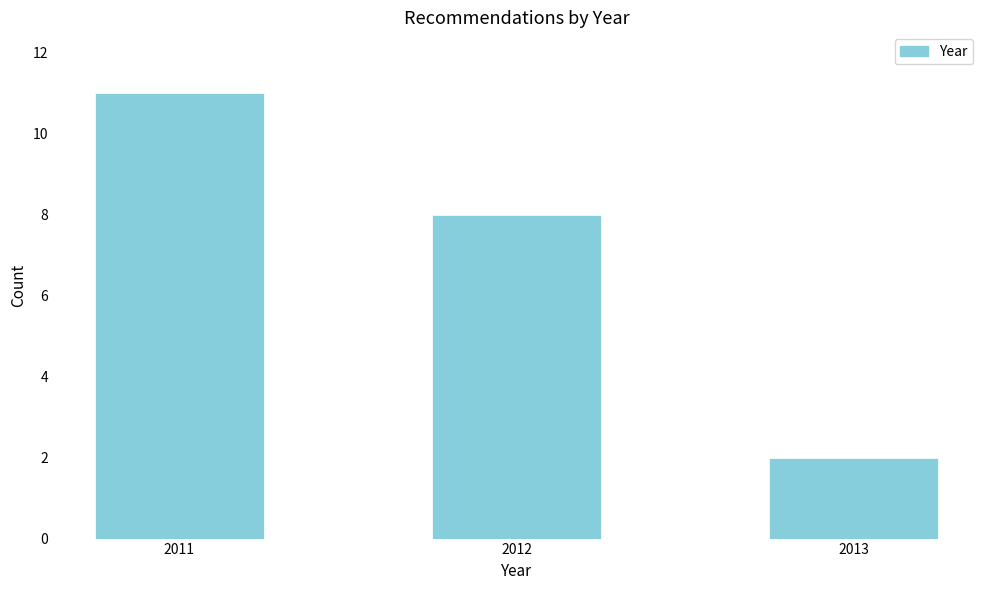

Reading left to right, transcribe all the data shown in this chart.

11	8	2